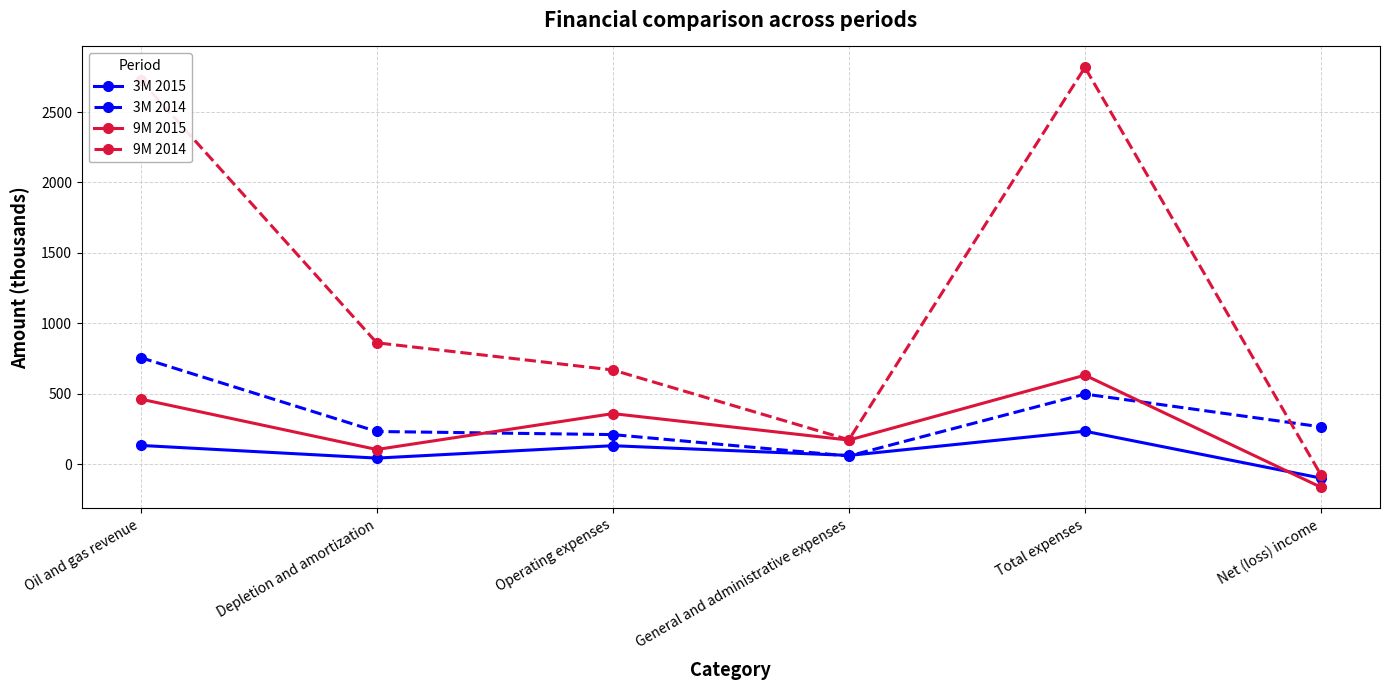

Does the chart display data point markers on the line(s)?

Yes